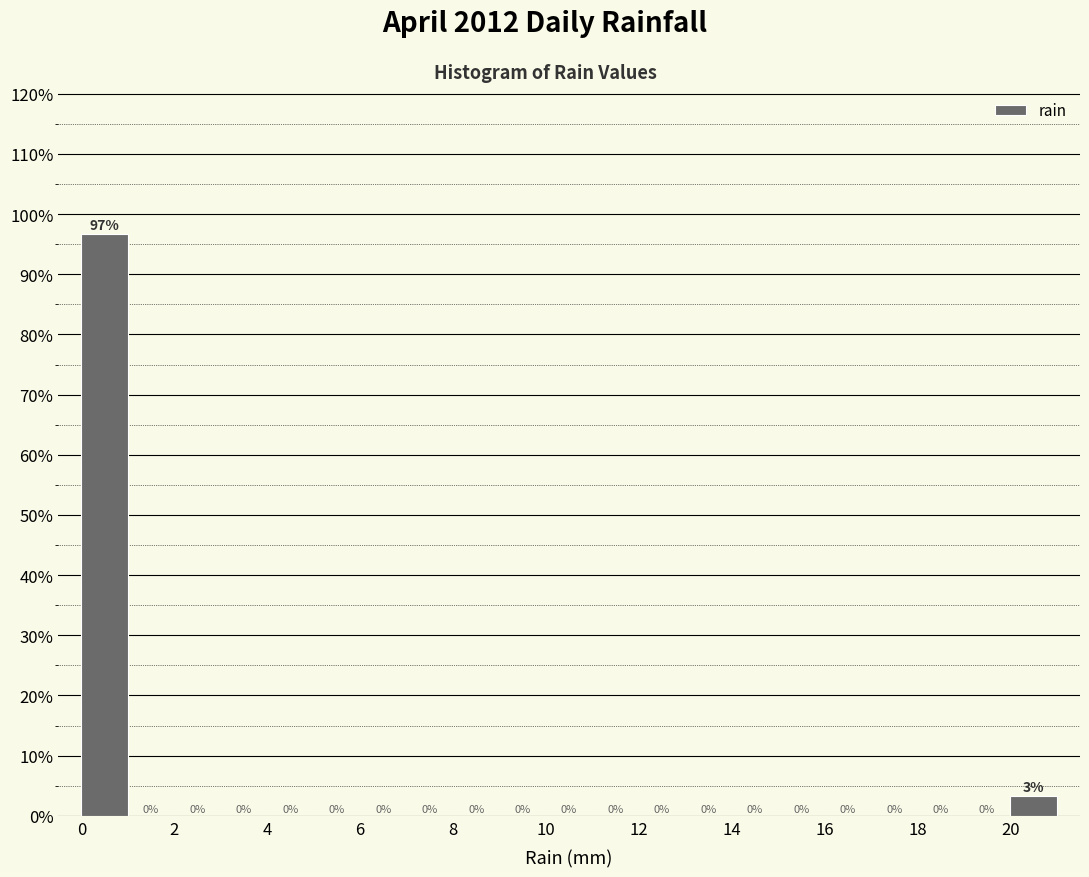

Over which range of the x-axis is the bar tallest?

0 to 1